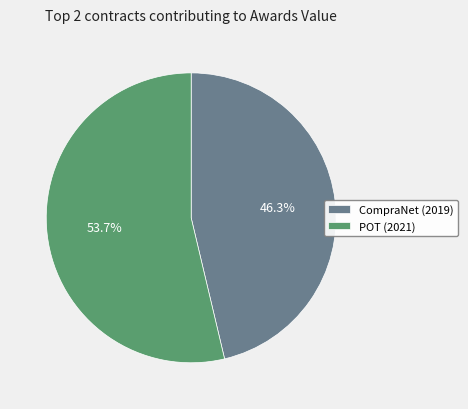

Does any single category account for the majority?

Yes